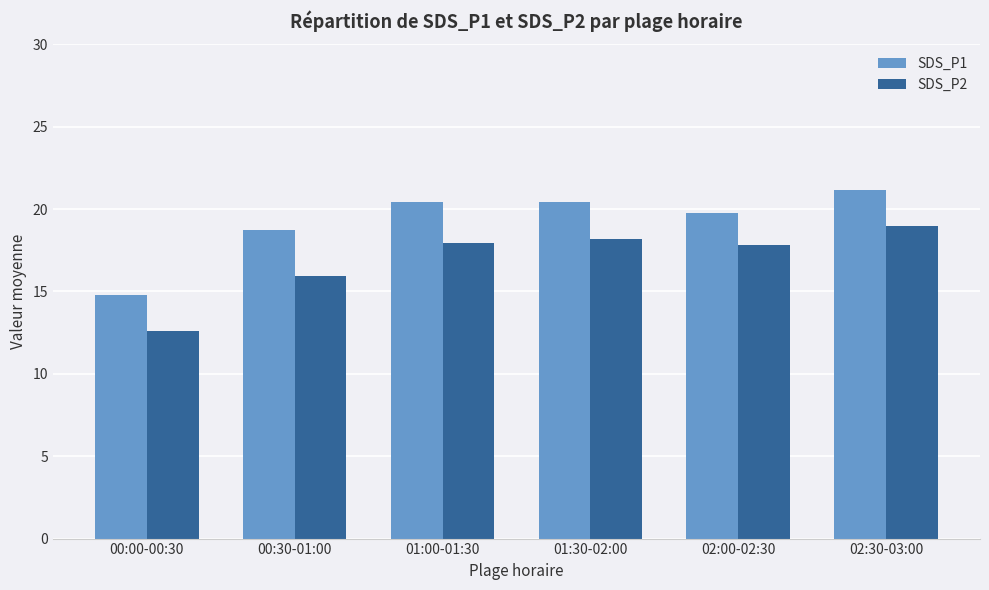

At which label is SDS_P1 closest to 17?

00:30-01:00